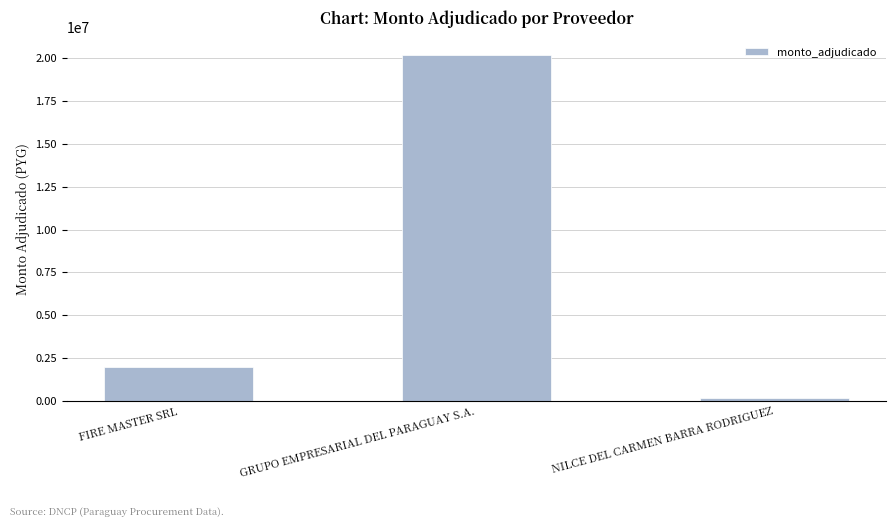

What is the label of the 2nd bar from the left?

GRUPO EMPRESARIAL DEL PARAGUAY S.A.